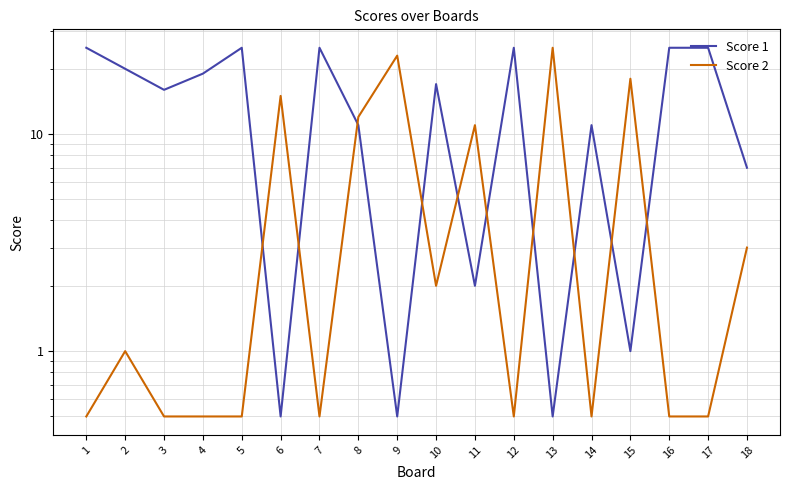

Reading right to left, what are all the values shown in this chart?

Score 1: 7.0	25.0	25.0	1.0	11.0	0.5	25.0	2.0	17.0	0.5	11.0	25.0	0.5	25.0	19.0	16.0	20.0	25.0
Score 2: 3.0	0.5	0.5	18.0	0.5	25.0	0.5	11.0	2.0	23.0	12.0	0.5	15.0	0.5	0.5	0.5	1.0	0.5